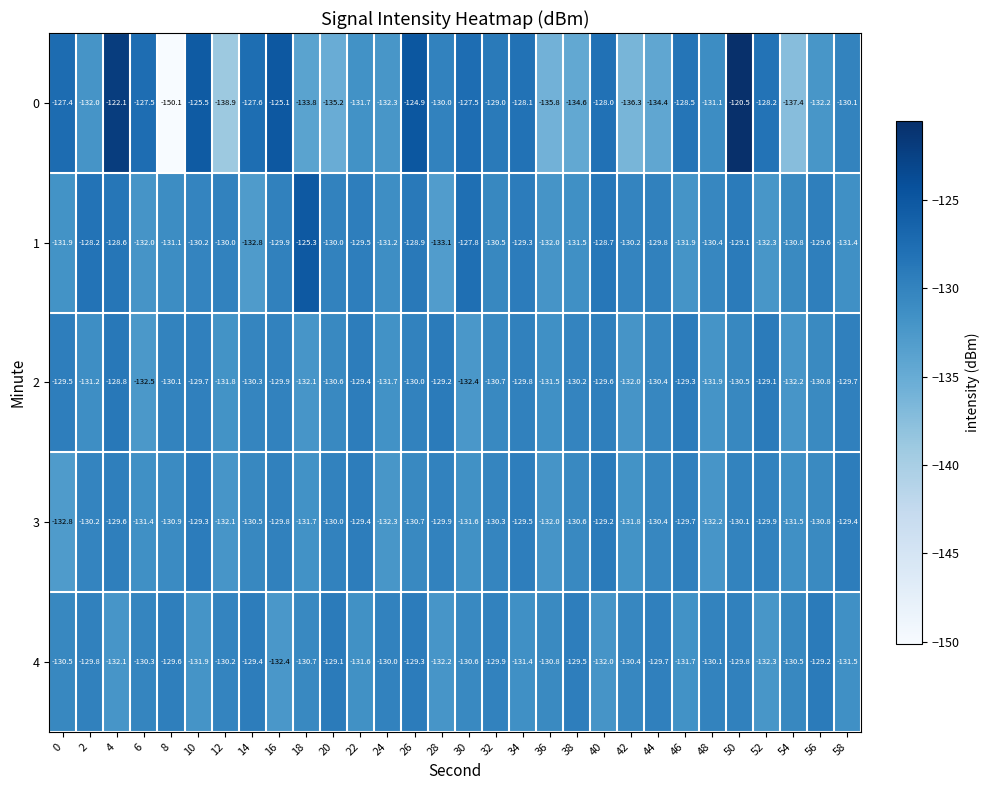

What is the average value of the 4 series?

-130.6